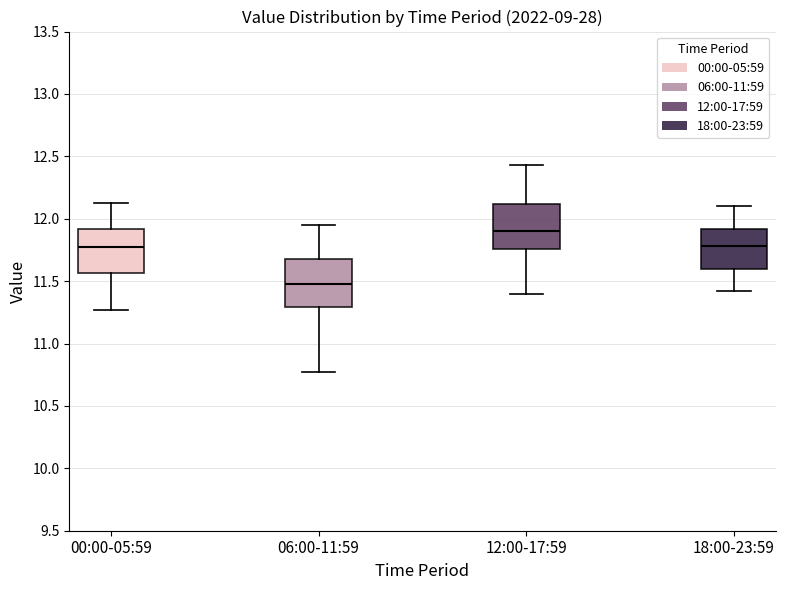

Reading left to right, transcribe this box plot: for each box, give where its median line is, the range the box spans, and where its two whiskers end, as read against the y-axis. The values are not printed on the chart, so give them approximately, as read against the axis.

00:00-05:59: median 11.75, box 11.55 to 11.90, whiskers 11.25 to 12.15
06:00-11:59: median 11.50, box 11.30 to 11.70, whiskers 10.75 to 11.95
12:00-17:59: median 11.90, box 11.75 to 12.10, whiskers 11.40 to 12.45
18:00-23:59: median 11.80, box 11.60 to 11.90, whiskers 11.40 to 12.10